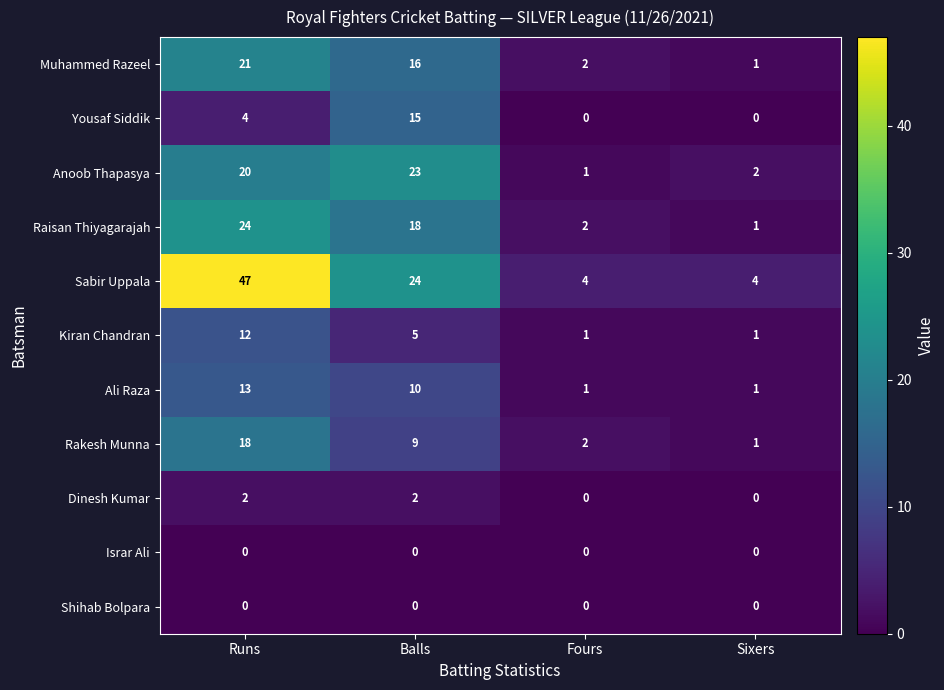

What is the spread (max minus min) of values at Sixers?

4